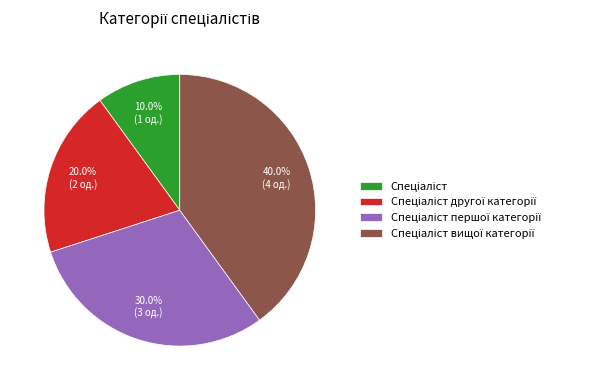

Is there any slice that represents more than half of the pie?

No